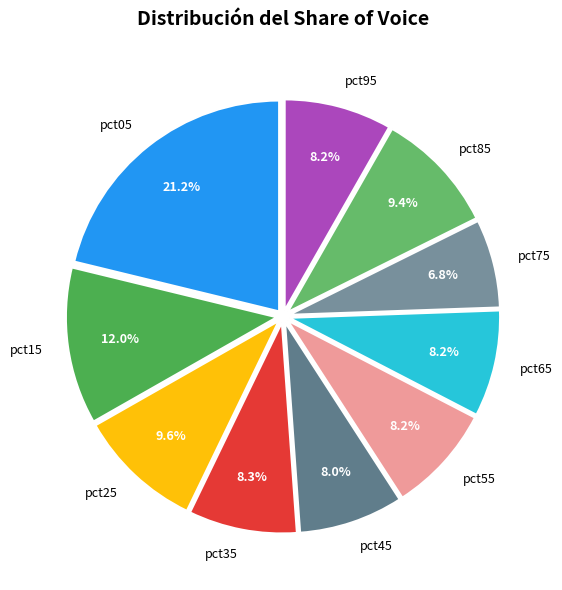

Between pct05 and pct55, which is larger?

pct05